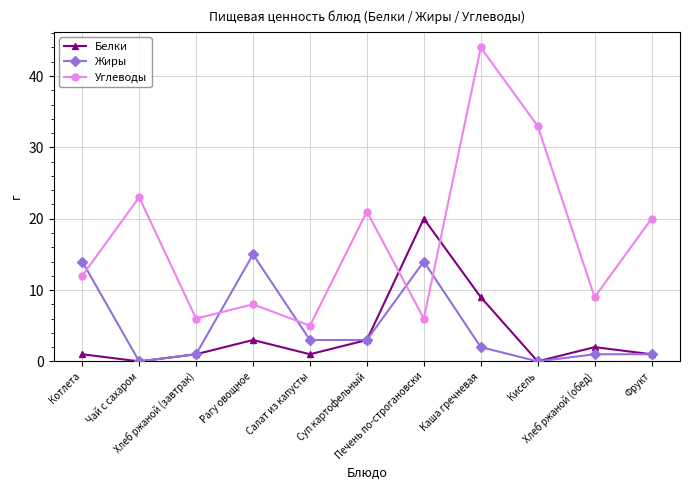

How many interior local valleys does the Белки series have?

3